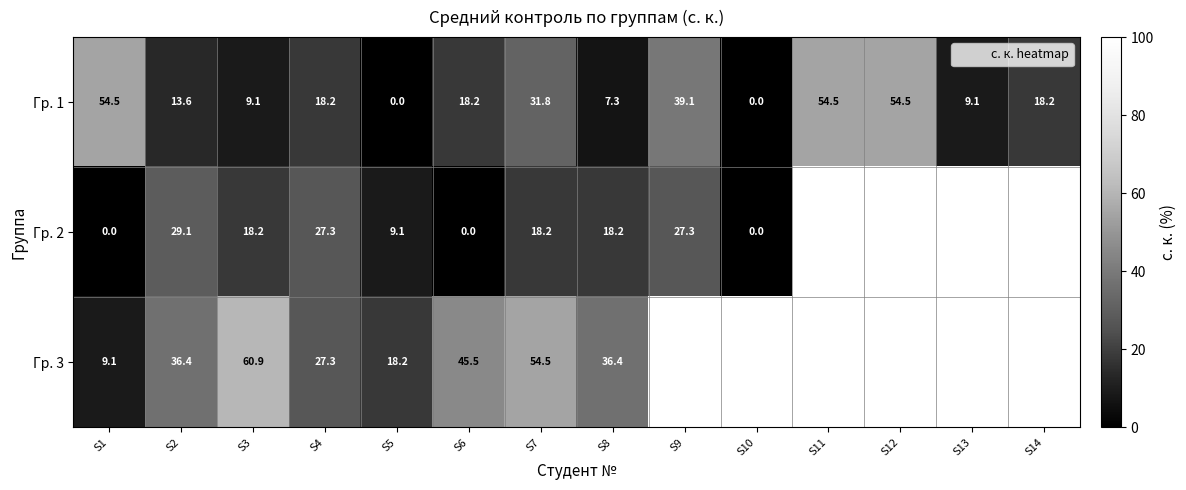

Which series has the largest total across all categories?

Гр. 1